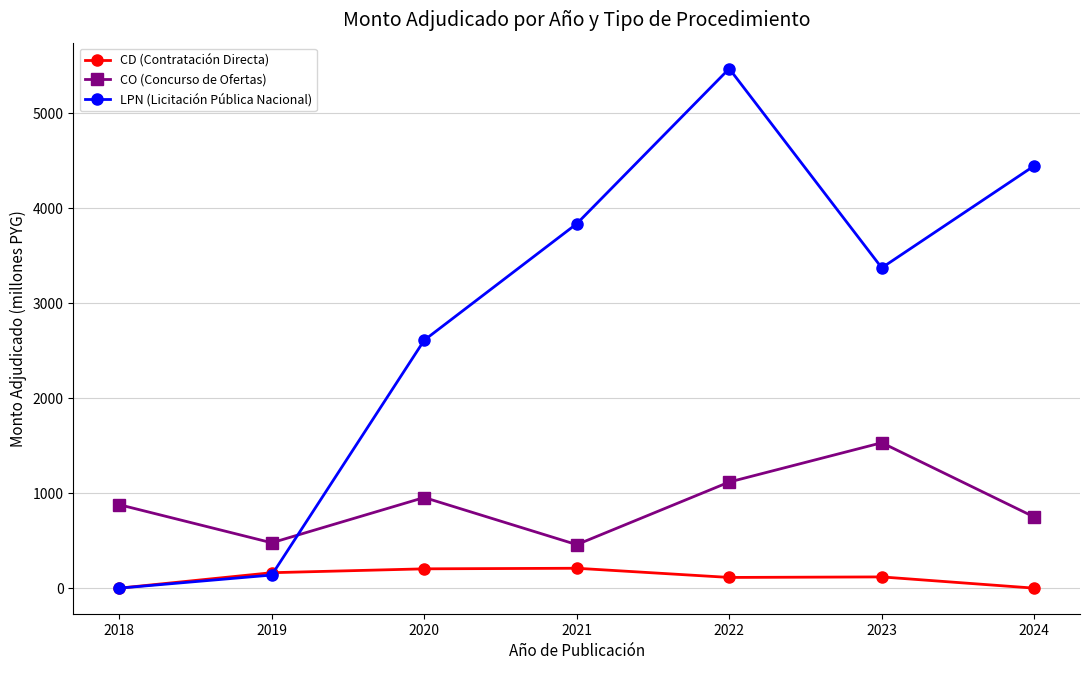

In CO (Concurso de Ofertas), how many points are lower than both neighbors (excluding endpoints)?

2